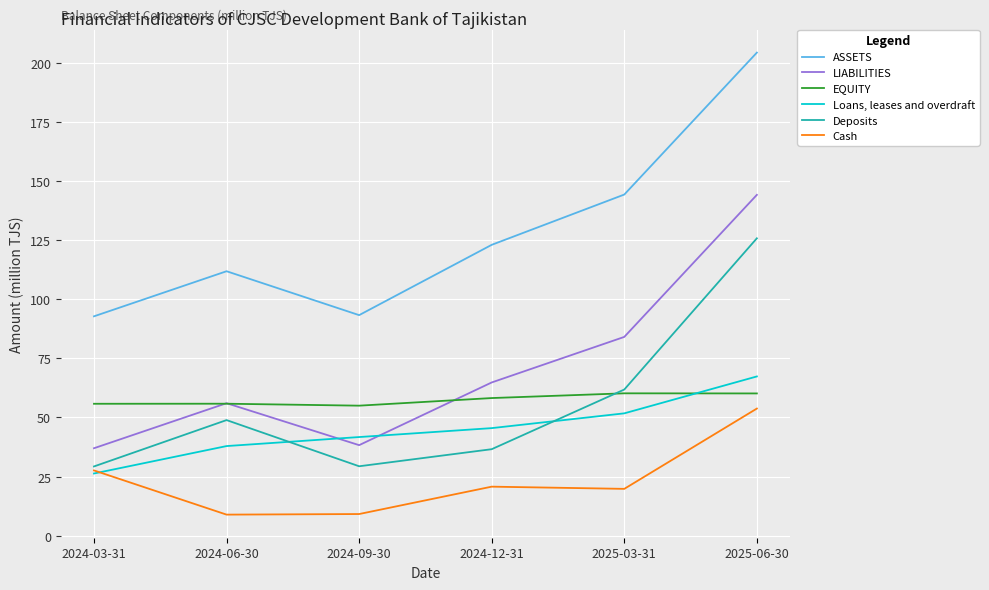

What is the difference between the highest and lowest values at 2024-06-30?

103.0